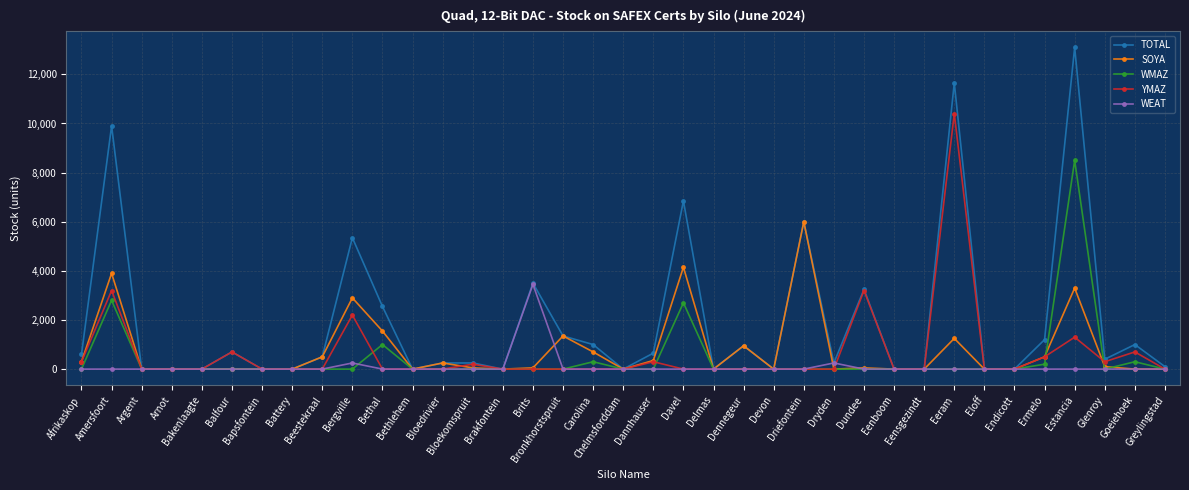

What is the sum of the TOTAL values at Bethal and Battery?

2550